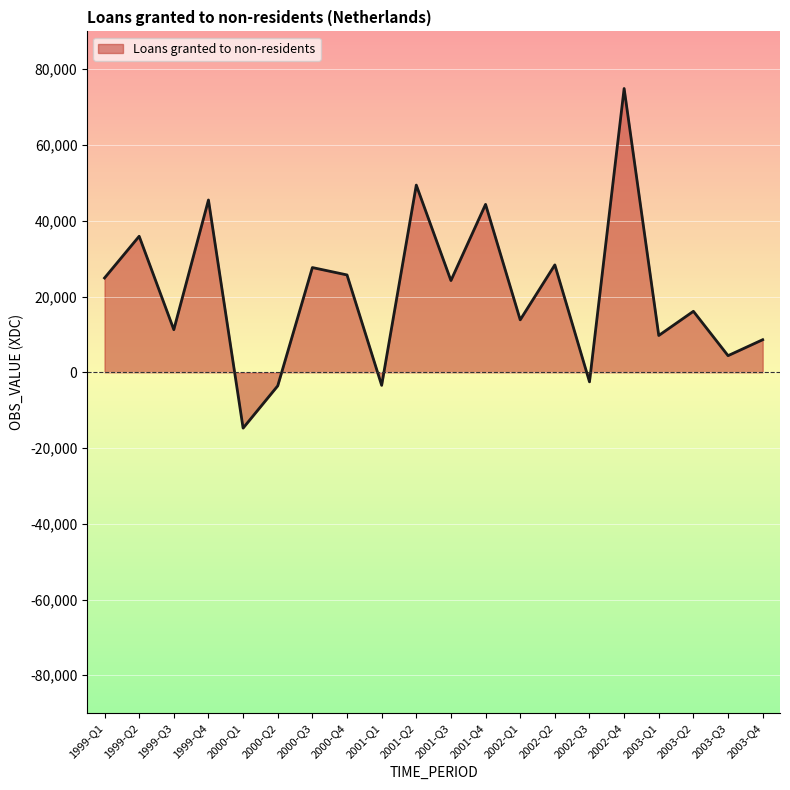

What is the minimum value shown in the chart?

-14741